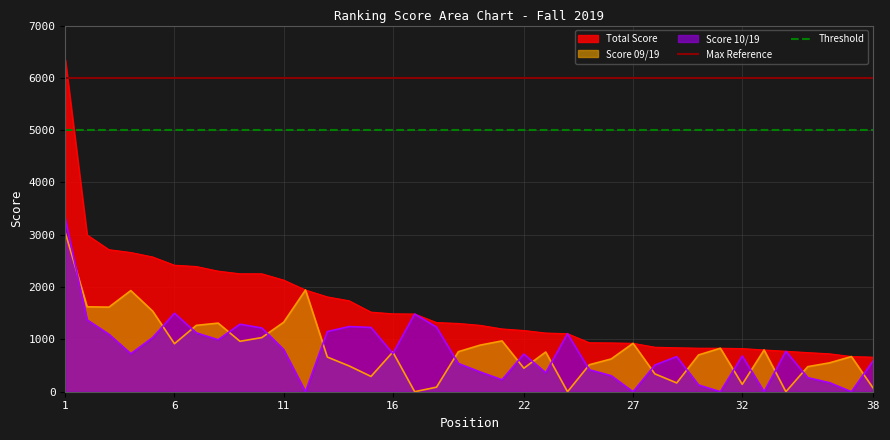

What is the highest value of the Score 09/19 series?

3037.5